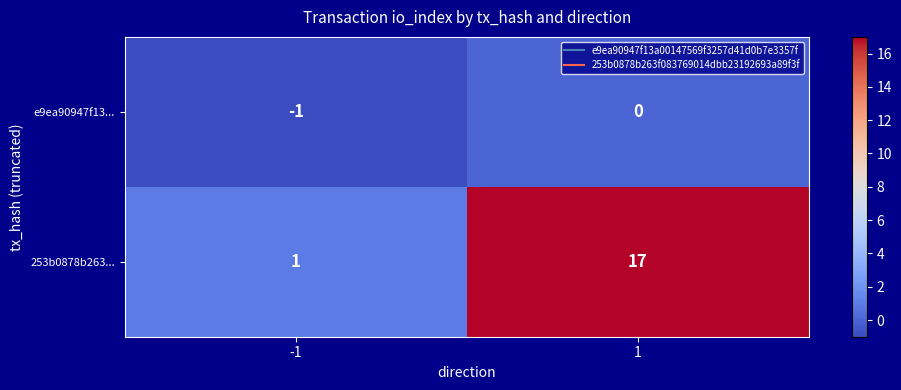

Rank the series by their maximum value, from lowest to highest.

e9ea90947f13..., 253b0878b263...